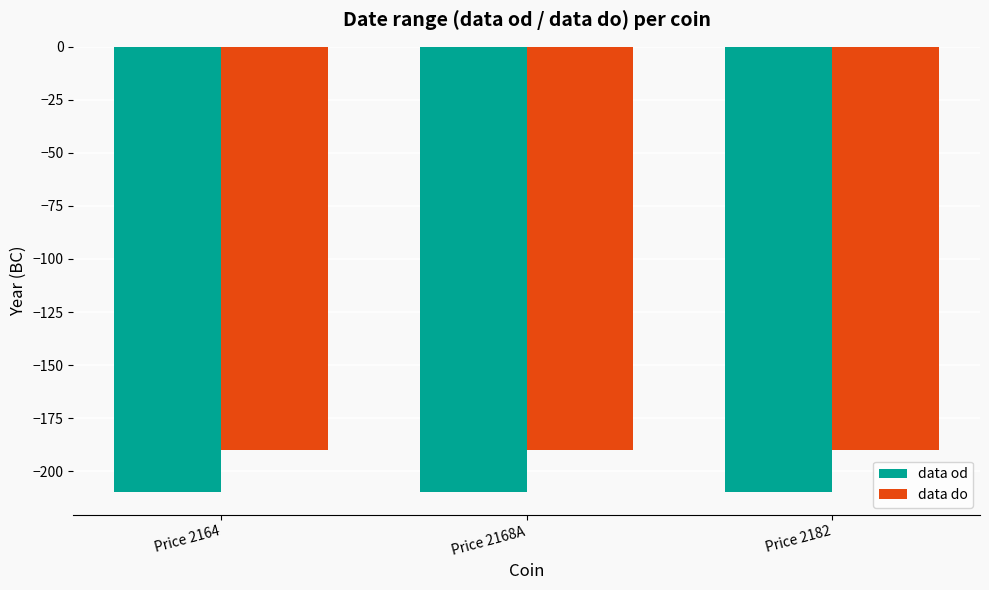

What is the spread (max minus min) of values at Price 2164?

20